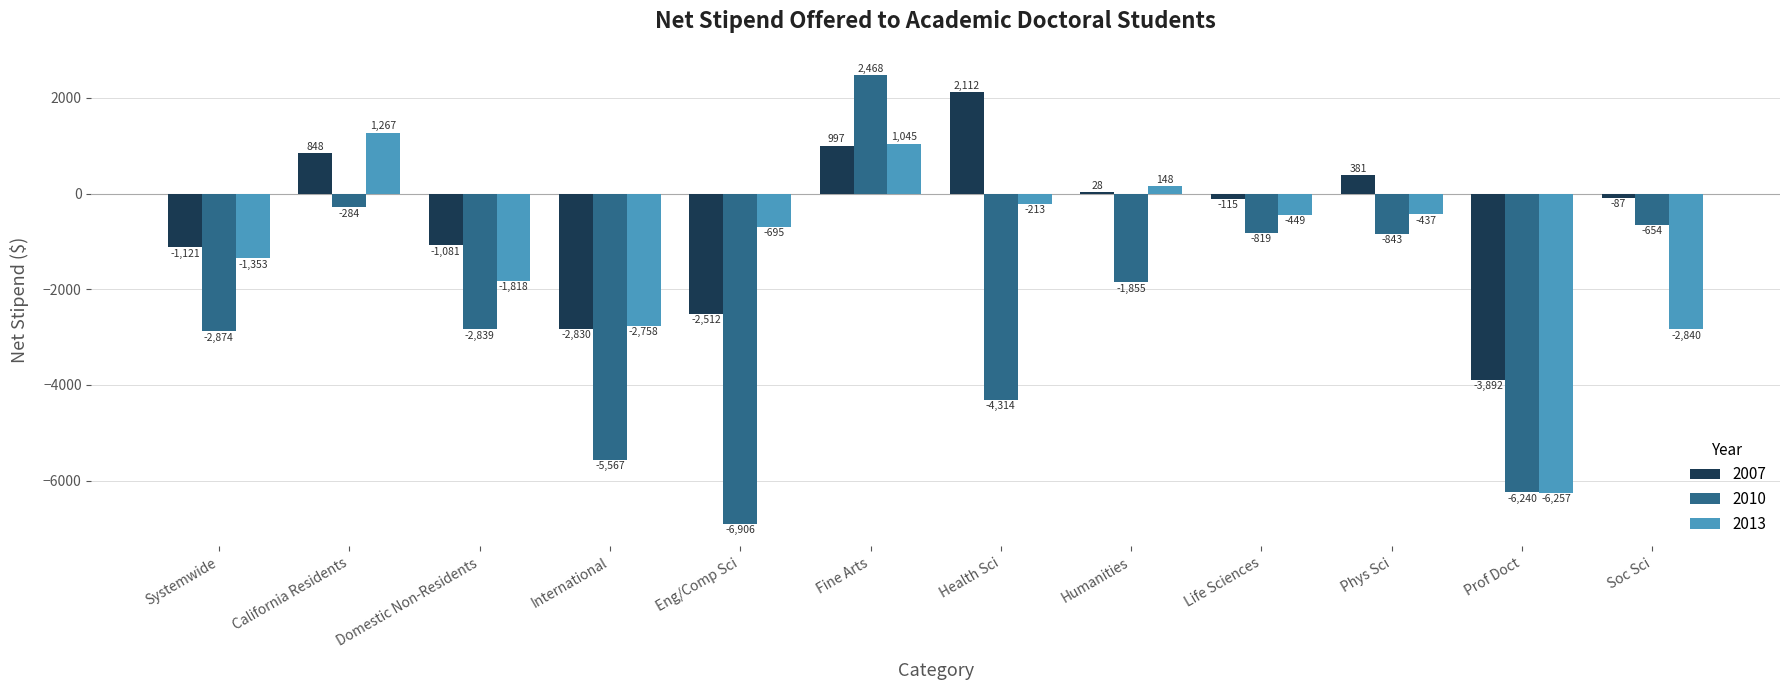

What is the sum of the 2007 values at Life Sciences and Phys Sci?

266